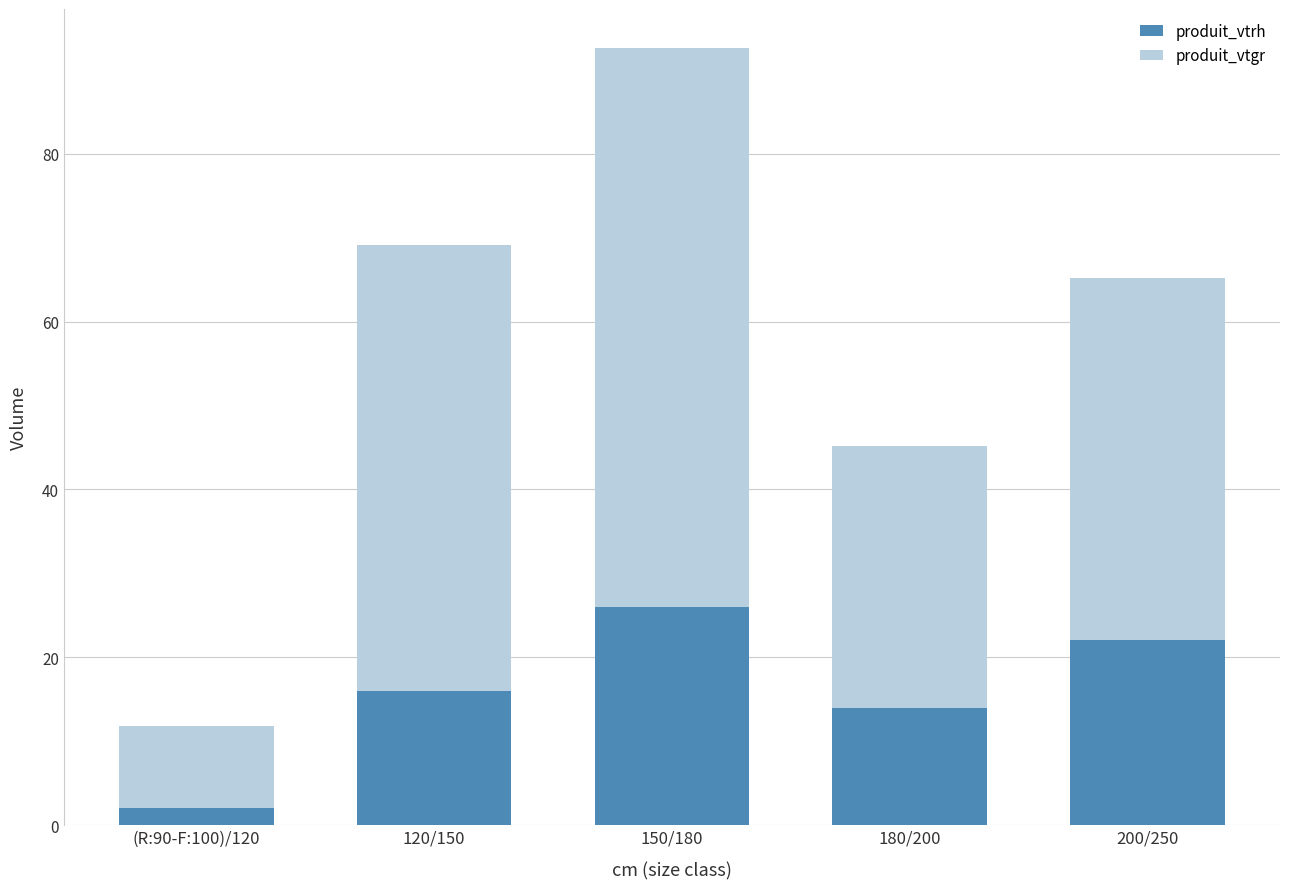

What value does the produit_vtrh series have at 180/200?

14.0